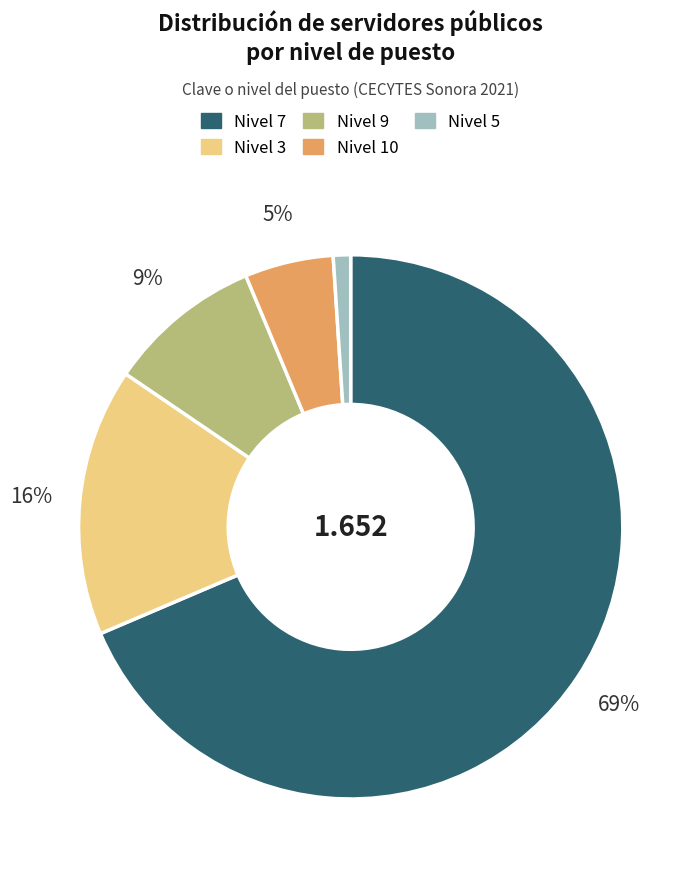

What percentage is the Nivel 3 slice, to the nearest percent?

16%